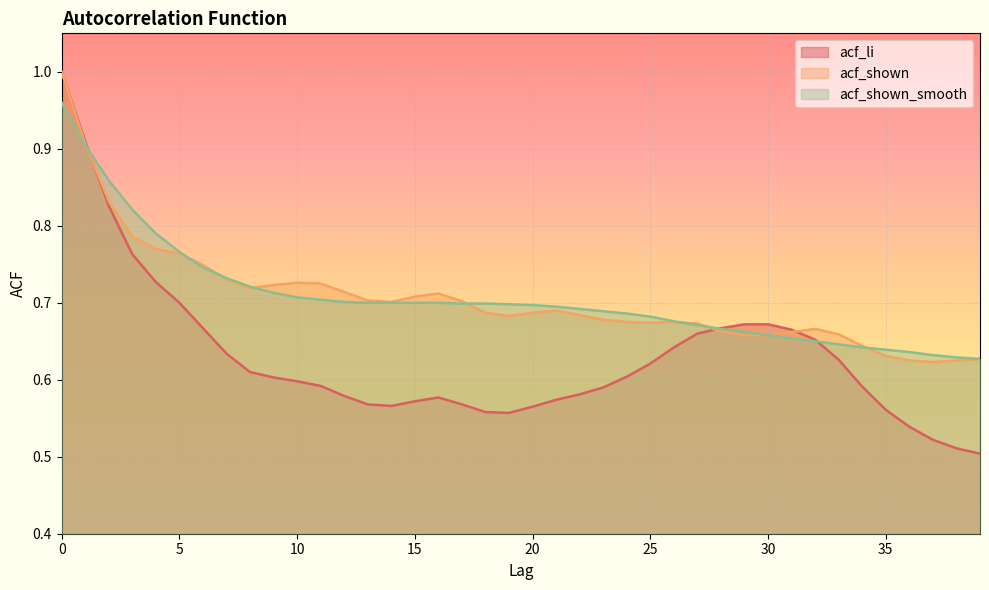

Which series has the largest range (max minus min)?

acf_li